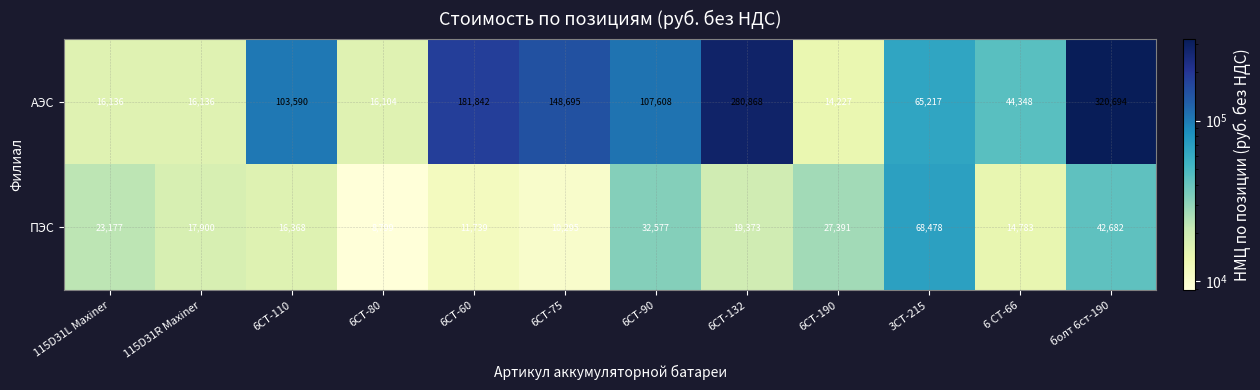

Which series has the largest total across all categories?

АЭС